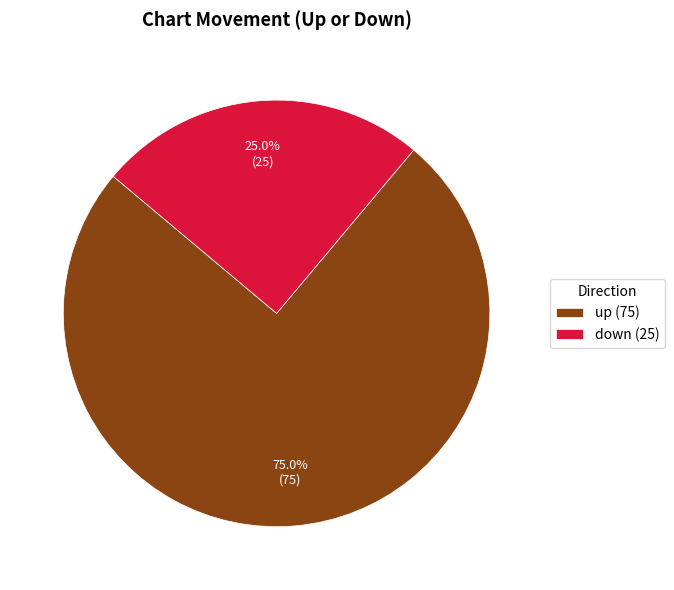

Which slice is the smallest?

down